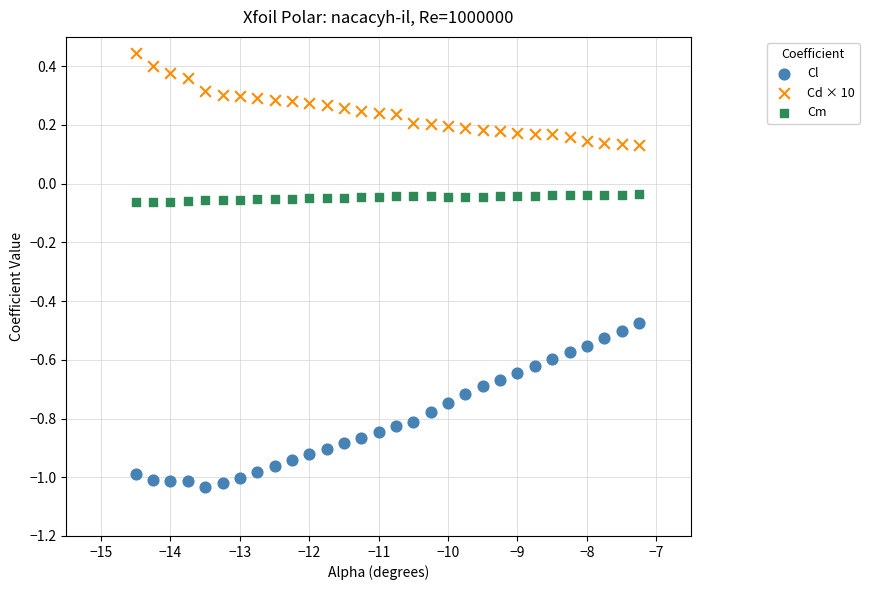

Which series contains the lowest Y value?

Cl